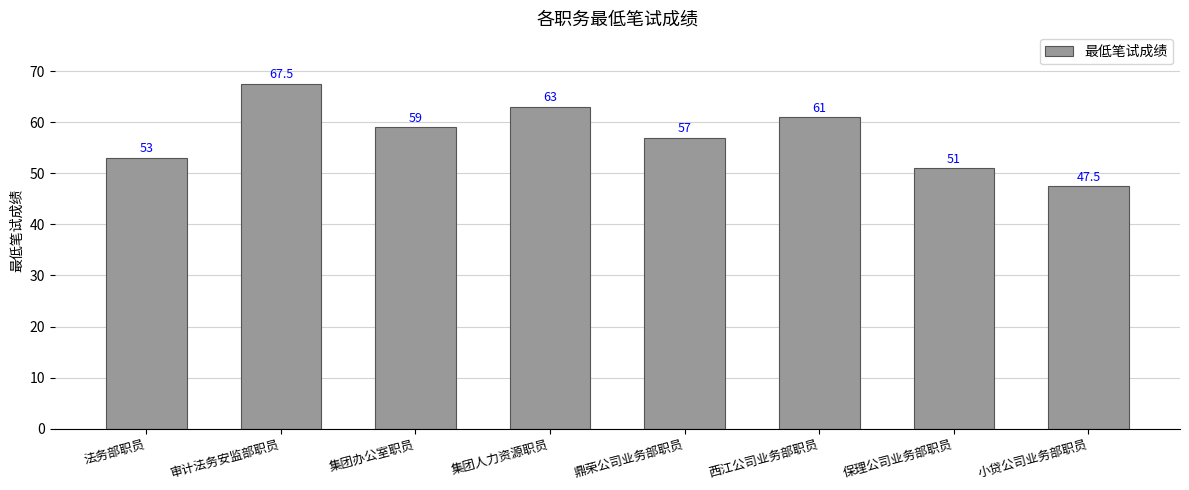

Reading right to left, what are all the values shown in this chart?

小贷公司业务部职员=47.5	保理公司业务部职员=51.0	西江公司业务部职员=61.0	鼎荣公司业务部职员=57.0	集团人力资源职员=63.0	集团办公室职员=59.0	审计法务安监部职员=67.5	法务部职员=53.0